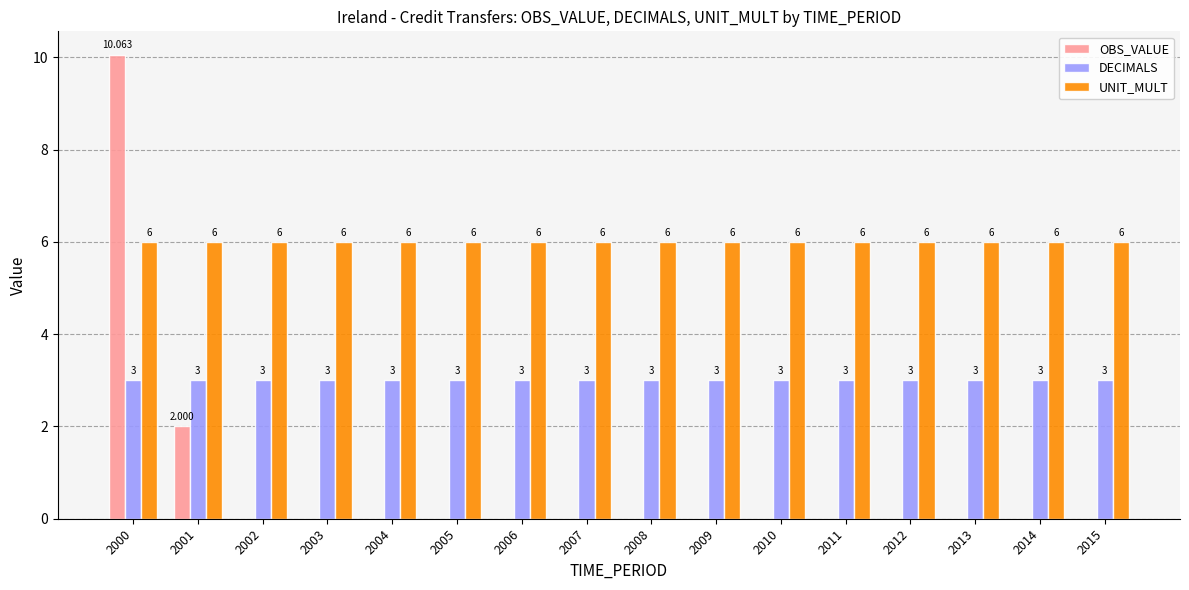

Is the value of OBS_VALUE at 2008 greater than the value of DECIMALS at 2008?

No